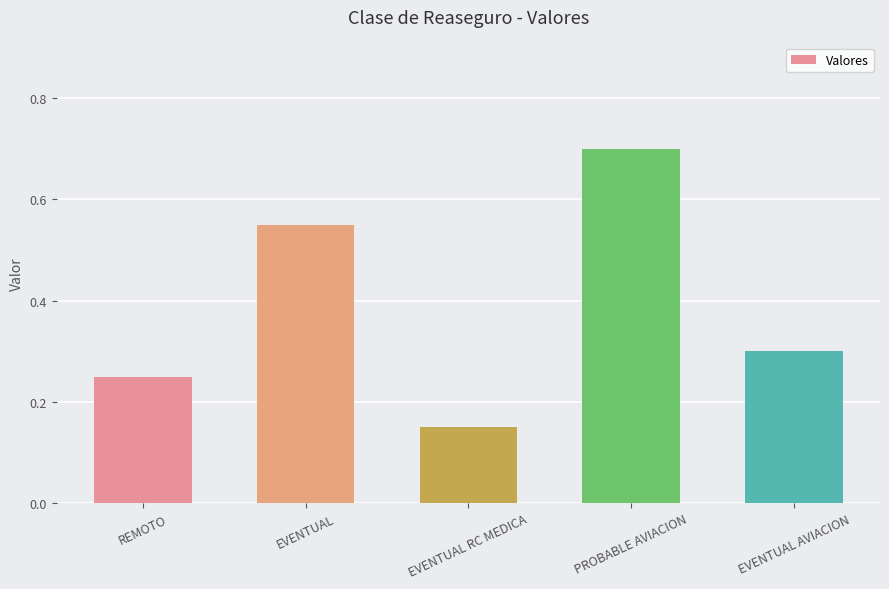

Which label corresponds to the smallest value in the chart?

EVENTUAL RC MEDICA